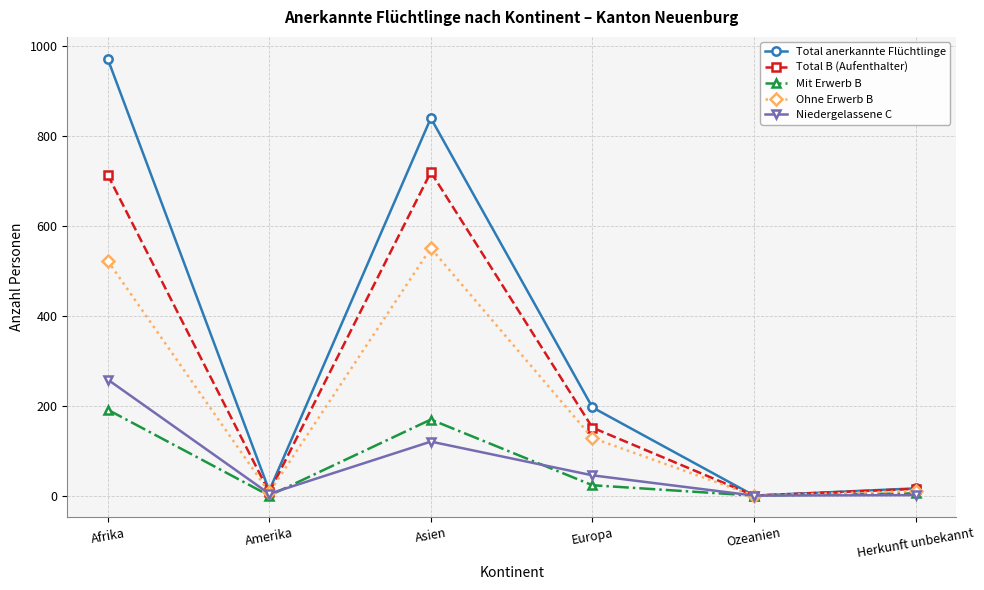

Is it true that Ohne Erwerb B equals -376 at Ozeanien?

False